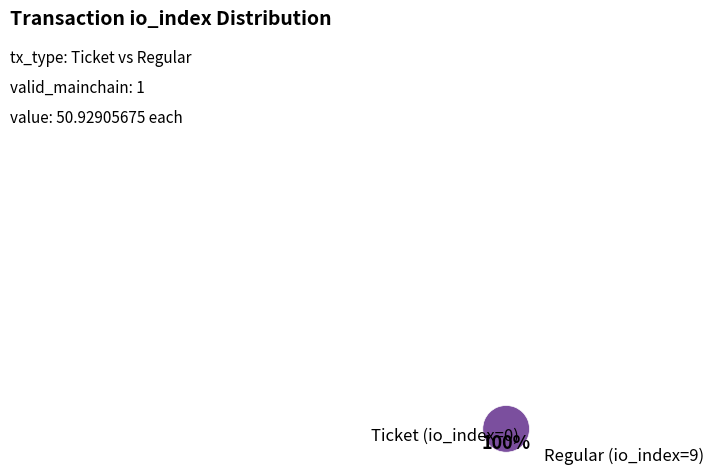

How many segments does this pie chart have?

2